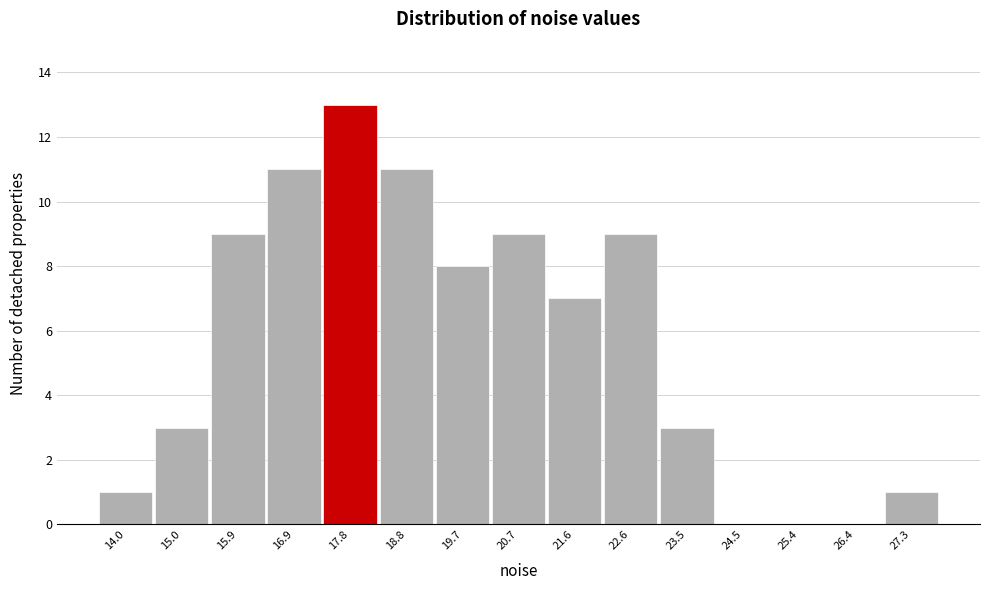

Reading left to right, list all the values displayed in this chart.

14.0=1	15.0=3	15.9=9	16.9=11	17.8=13	18.8=11	19.7=8	20.7=9	21.6=7	22.6=9	23.5=3	24.5=0	25.4=0	26.4=0	27.3=1